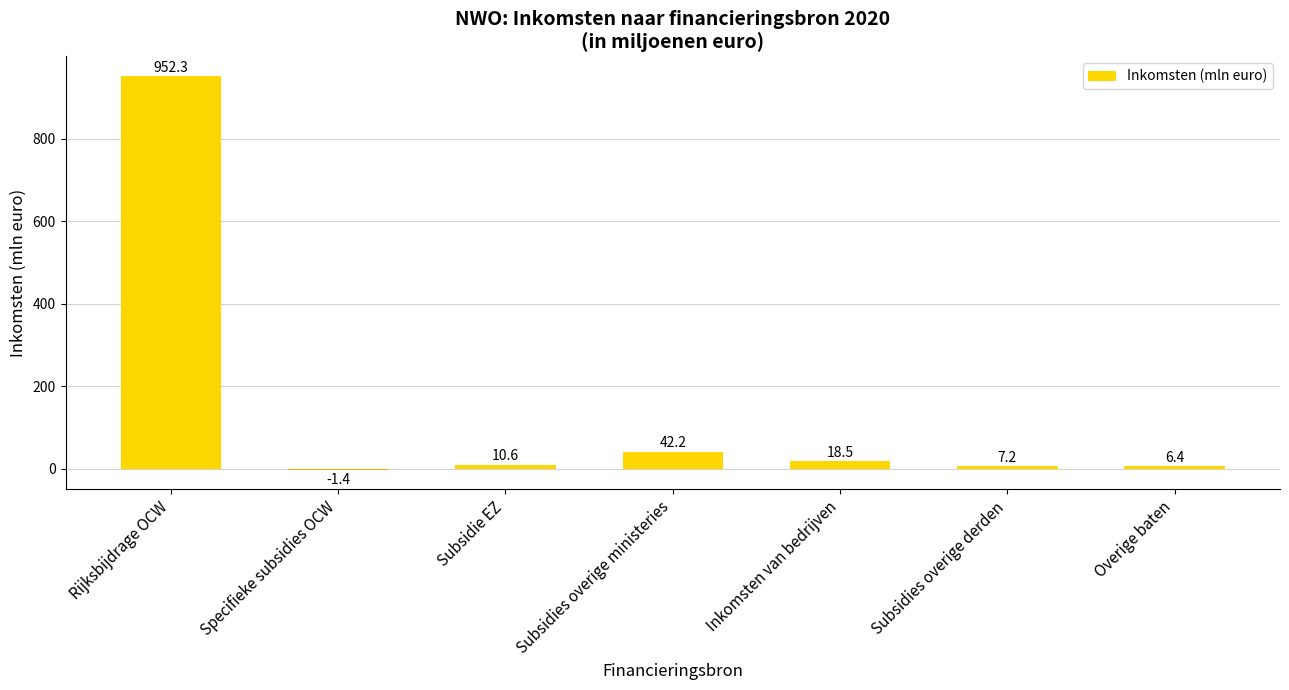

What is the average value?

147.9